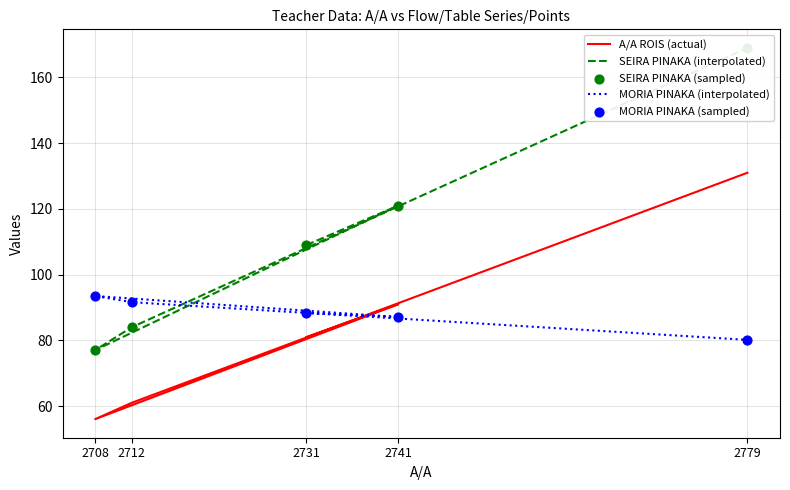

Which series has the largest total across all categories?

SEIRA PINAKA (interpolated)